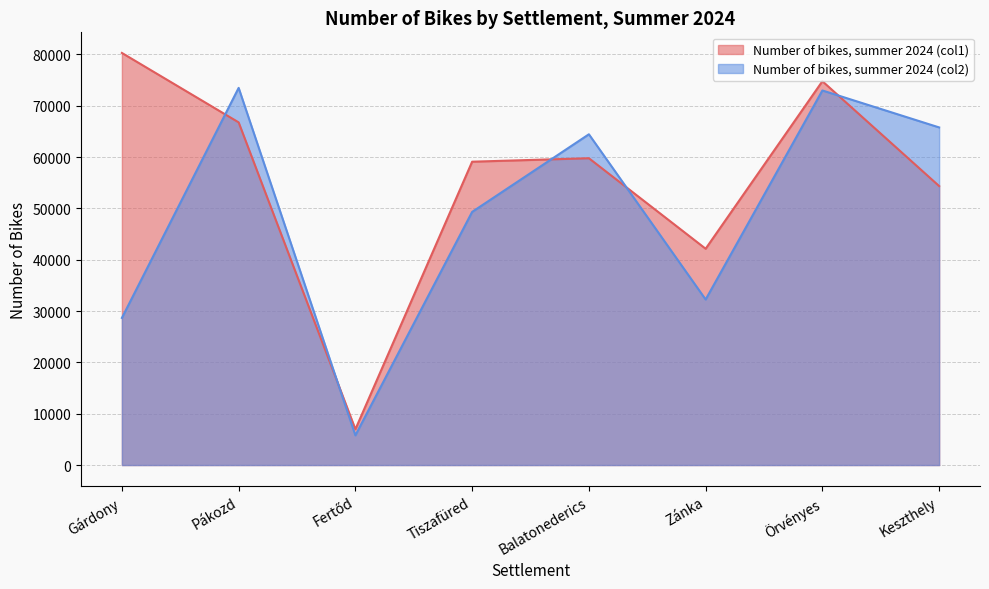

What are all the series names shown in the legend?

Number of bikes, summer 2024 (col1), Number of bikes, summer 2024 (col2)